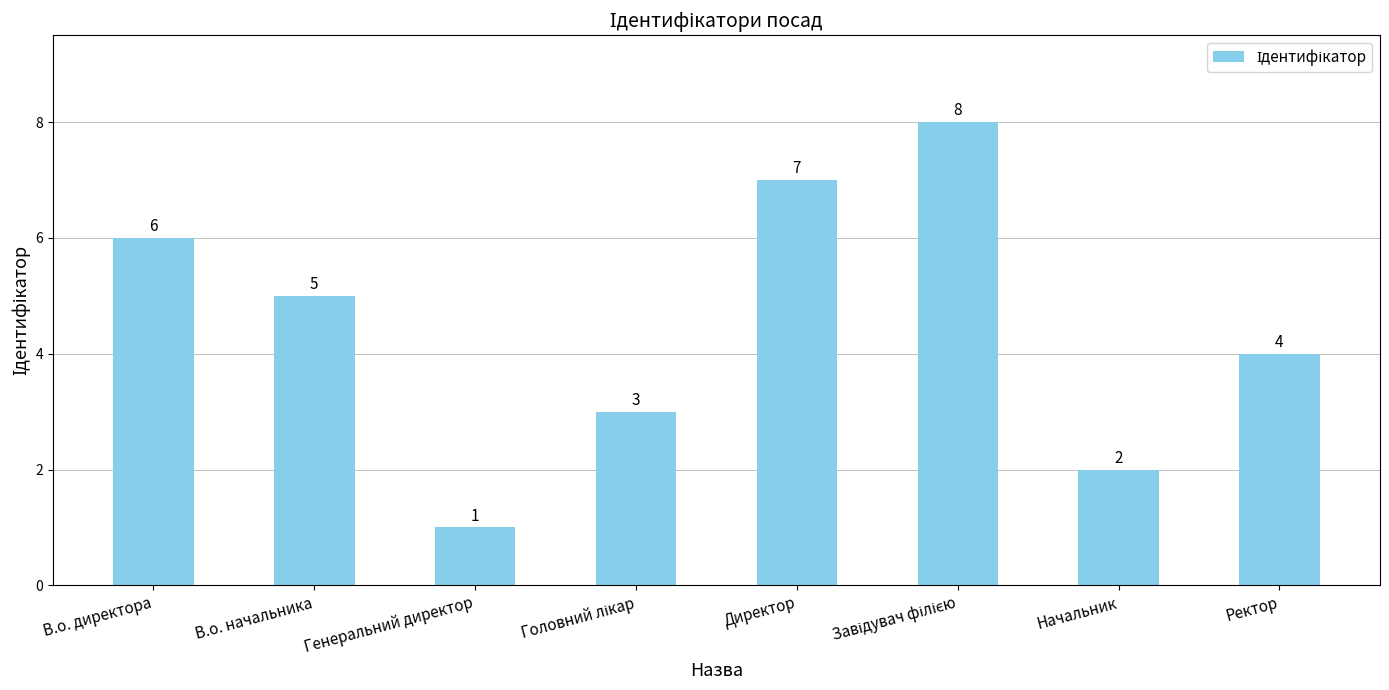

What is the change in value from В.о. директора to Начальник?

-4